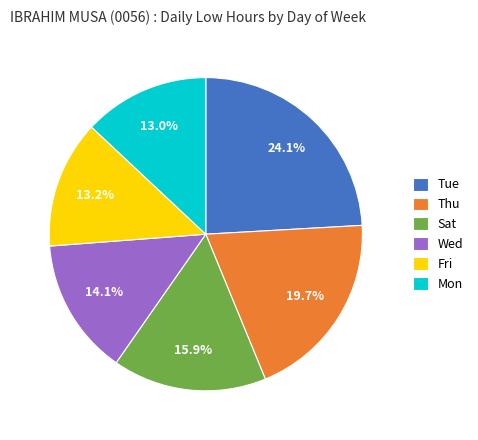

Is there any slice that represents more than half of the pie?

No